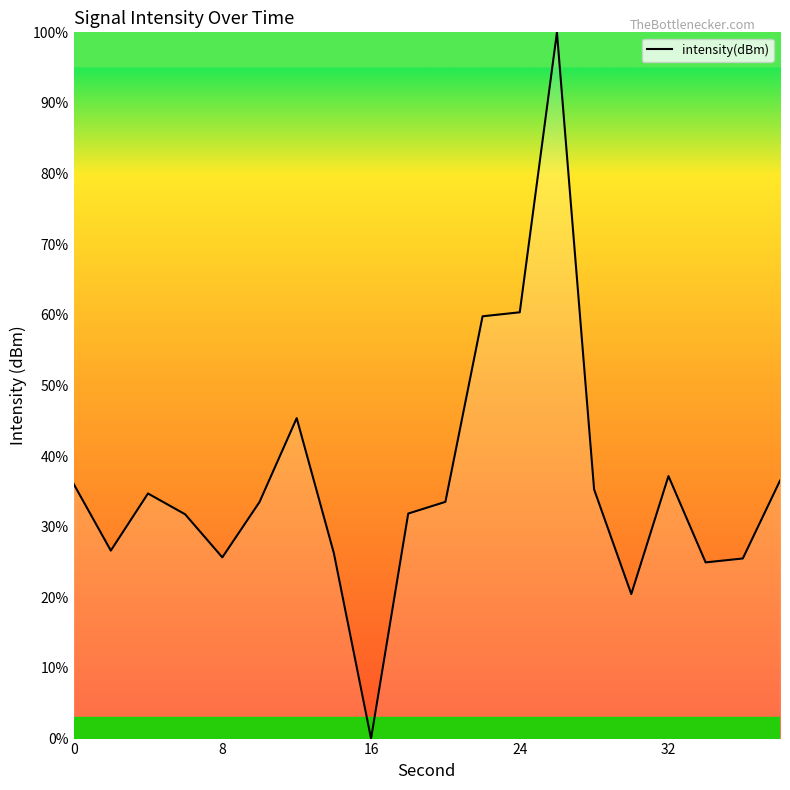

What is the greatest value displayed?

100.0